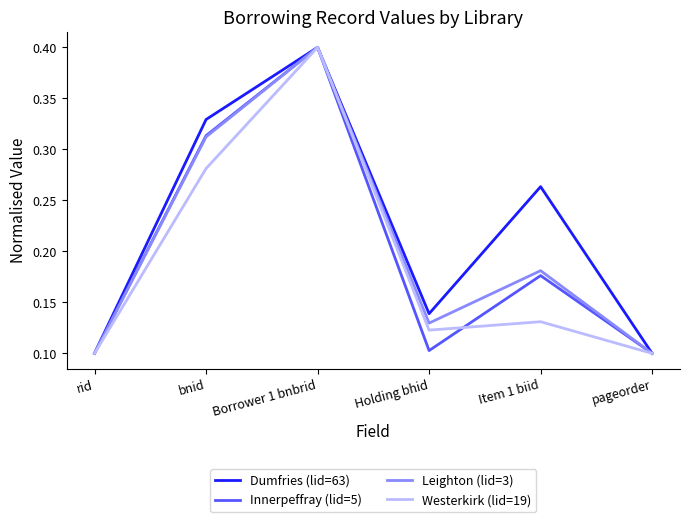

What position from the left is Borrower 1 bnbrid?

3